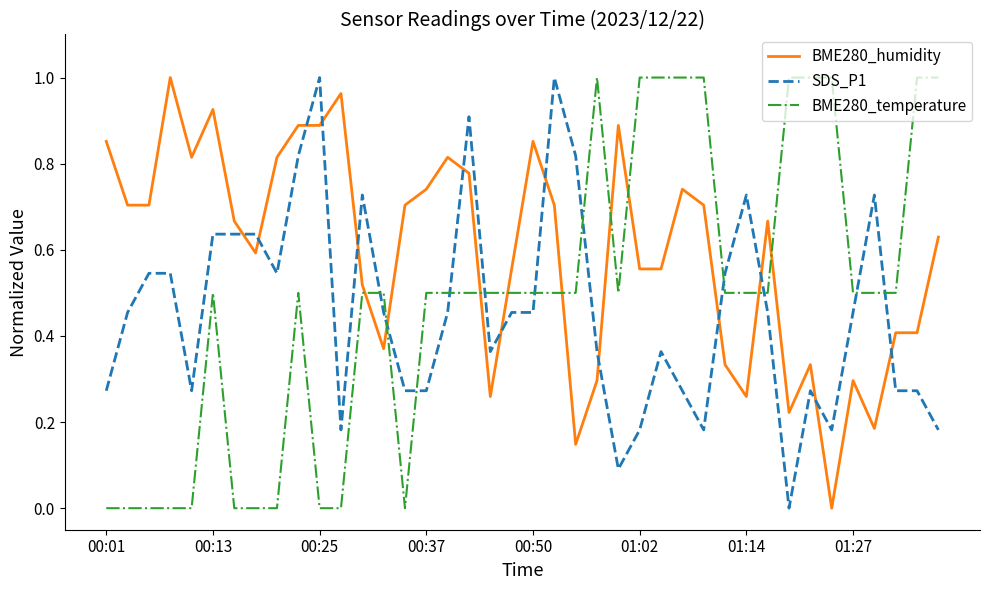

True or false: SDS_P1 and BME280_humidity cross at least once.

True